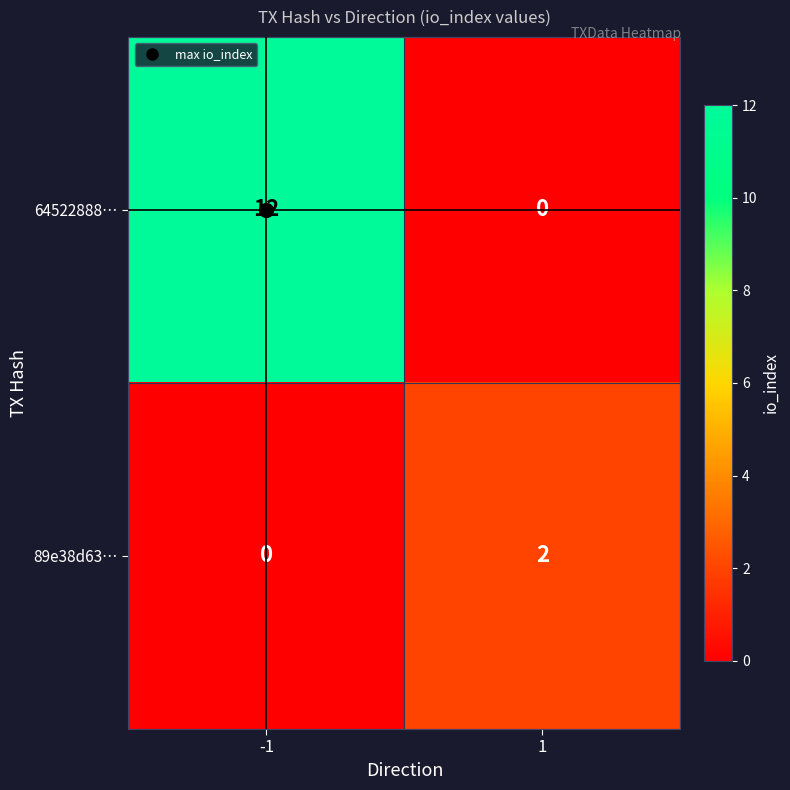

At -1, list the series in order from smallest to largest.

89e38d63…, 64522888…